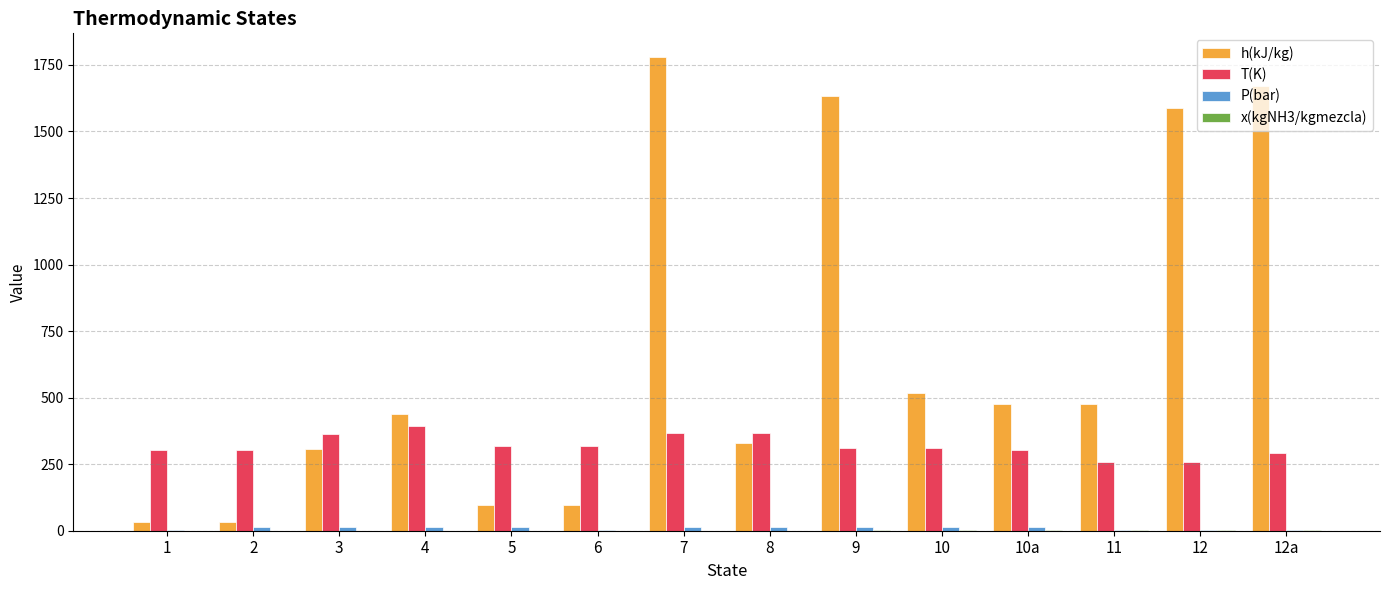

At which category is the sum across all series the highest?

7